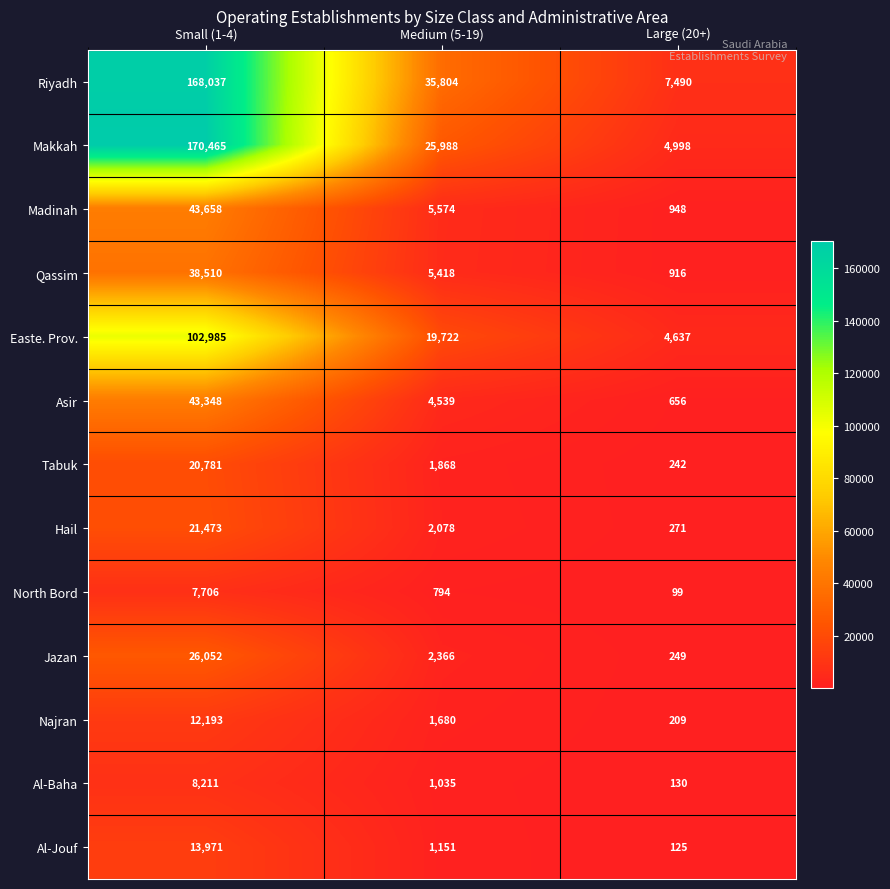

What is the total value across all series at Large (20+)?

20970